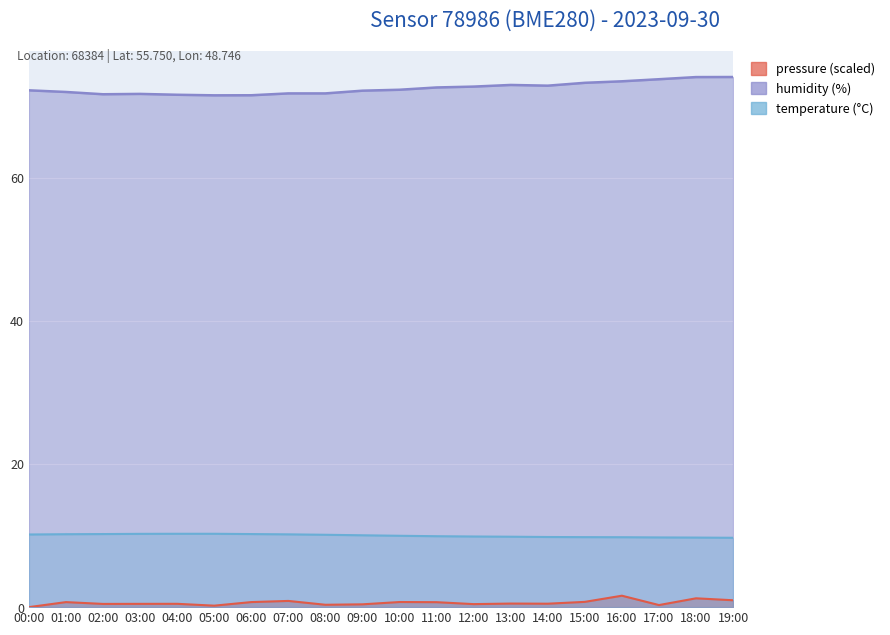

What is the lowest value of the humidity series?

71.5